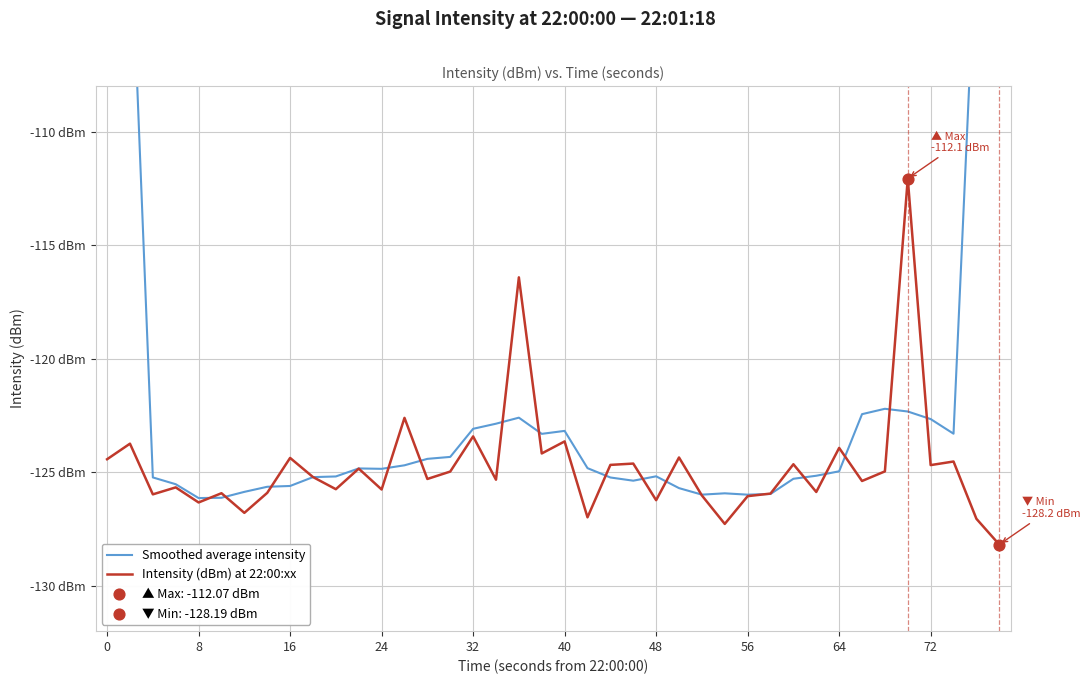

Is the value of Intensity (dBm) at 22:00:xx at 24 greater than the value of Smoothed average intensity at 33?

No